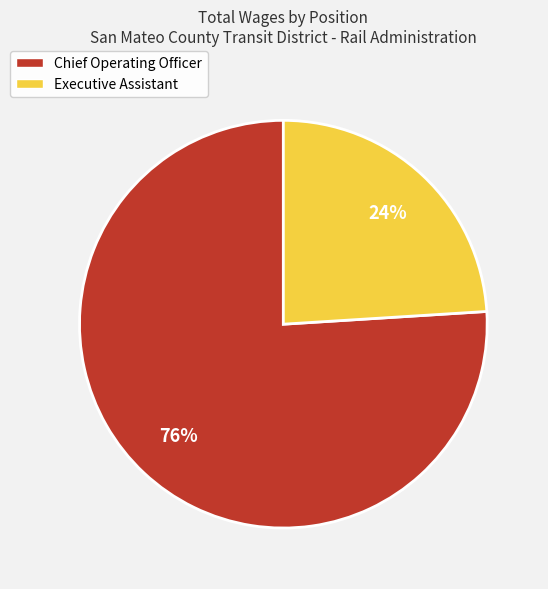

Count the number of slices in the pie.

2